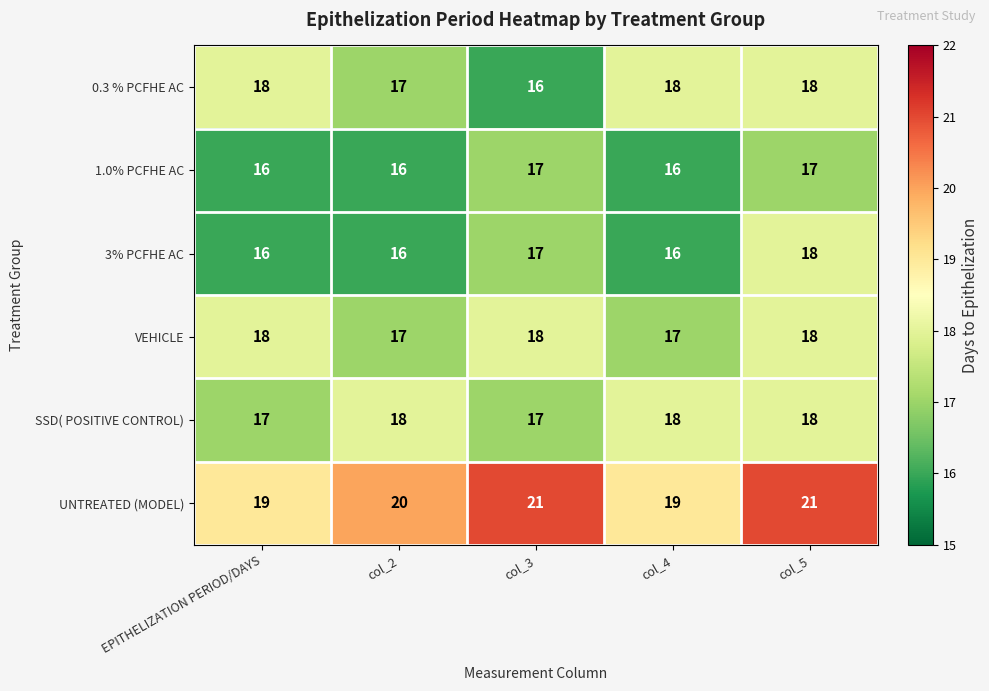

What is the difference between the highest and lowest values at col_3?

5